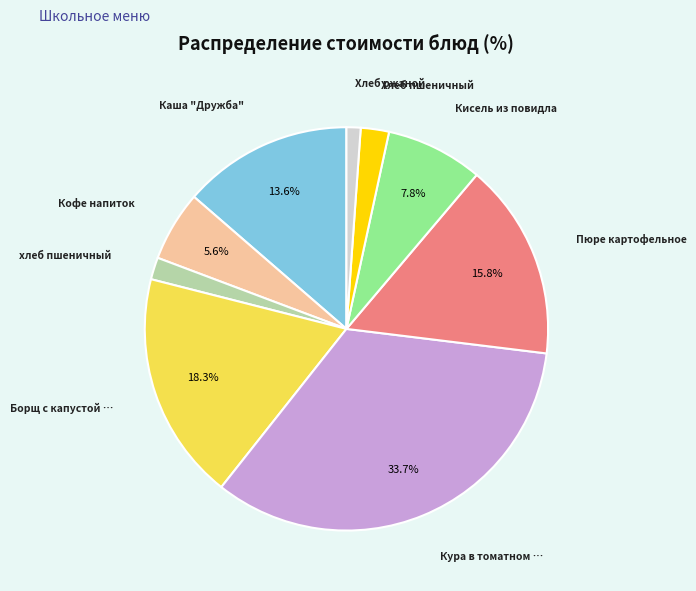

To the nearest percent, what is the difference between the largest and smallest slice percentages?

33%